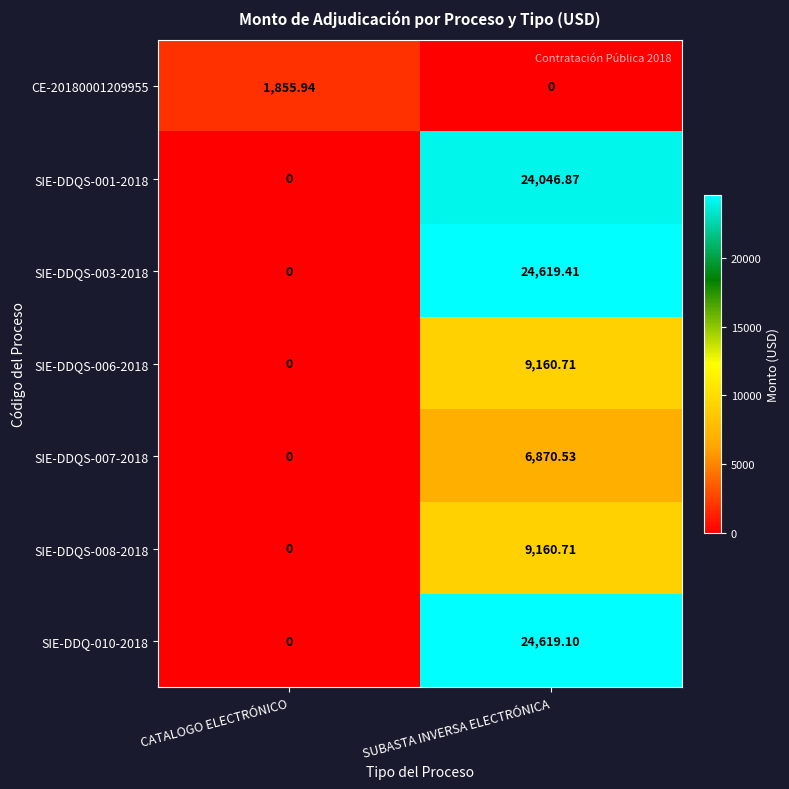

Which series has the largest total across all categories?

SIE-DDQS-003-2018